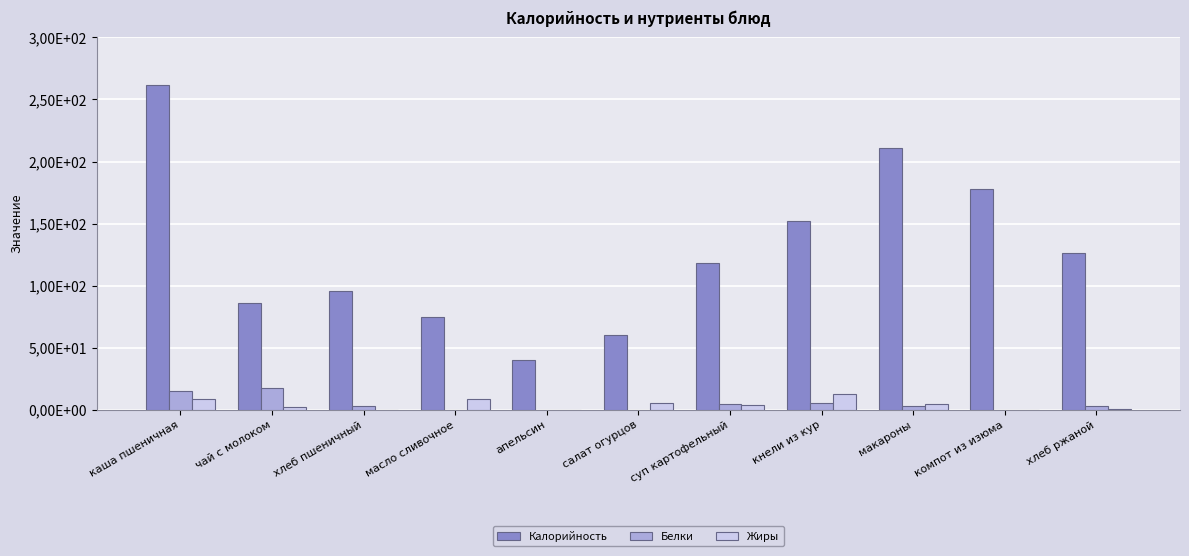

Are the bars horizontal?

No